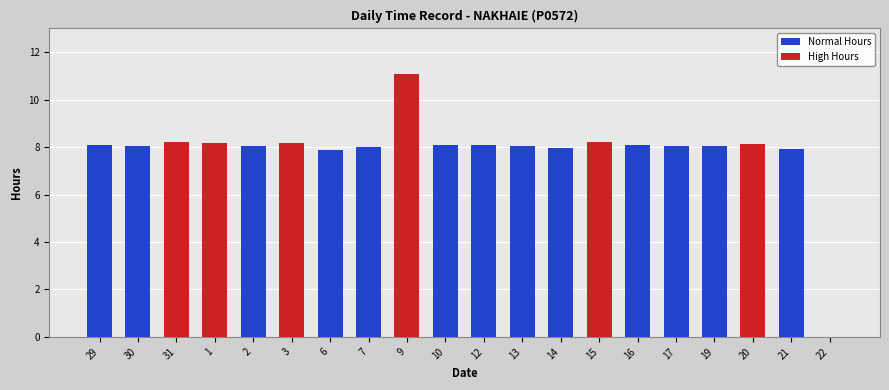

What is the label of the 19th bar from the right?

30